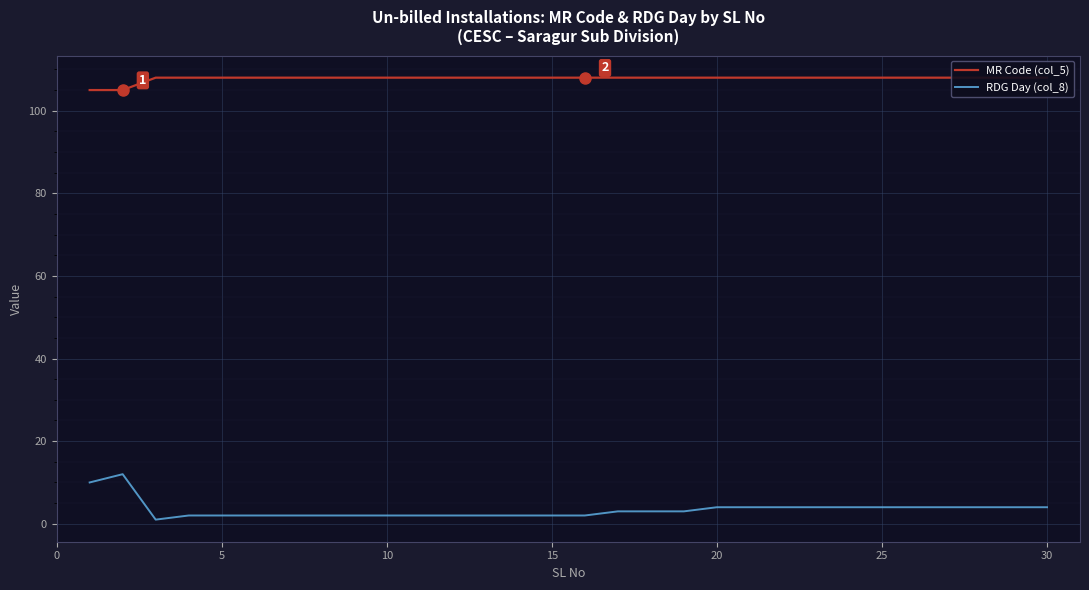

Is it true that RDG Day (col_8) equals 3 at 14?

False